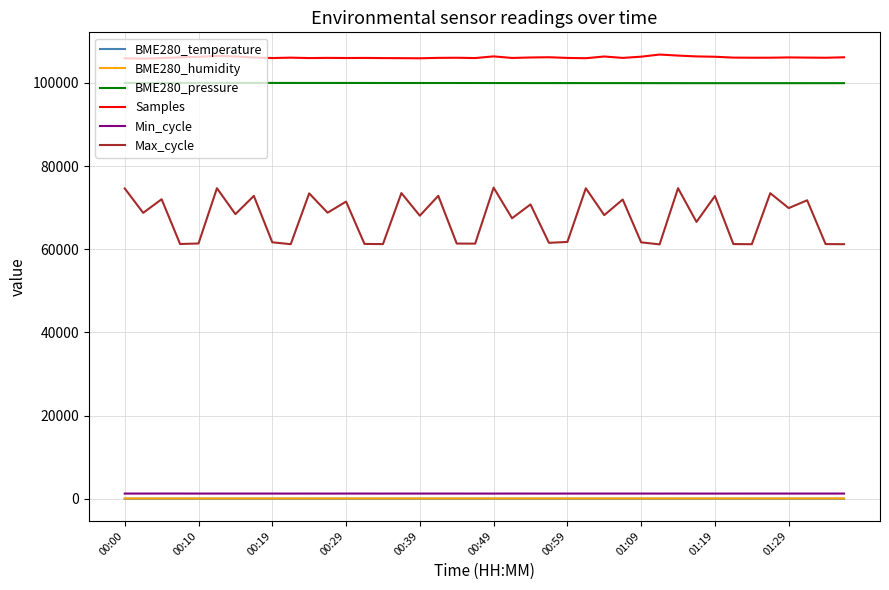

Which series has the largest total across all categories?

Samples